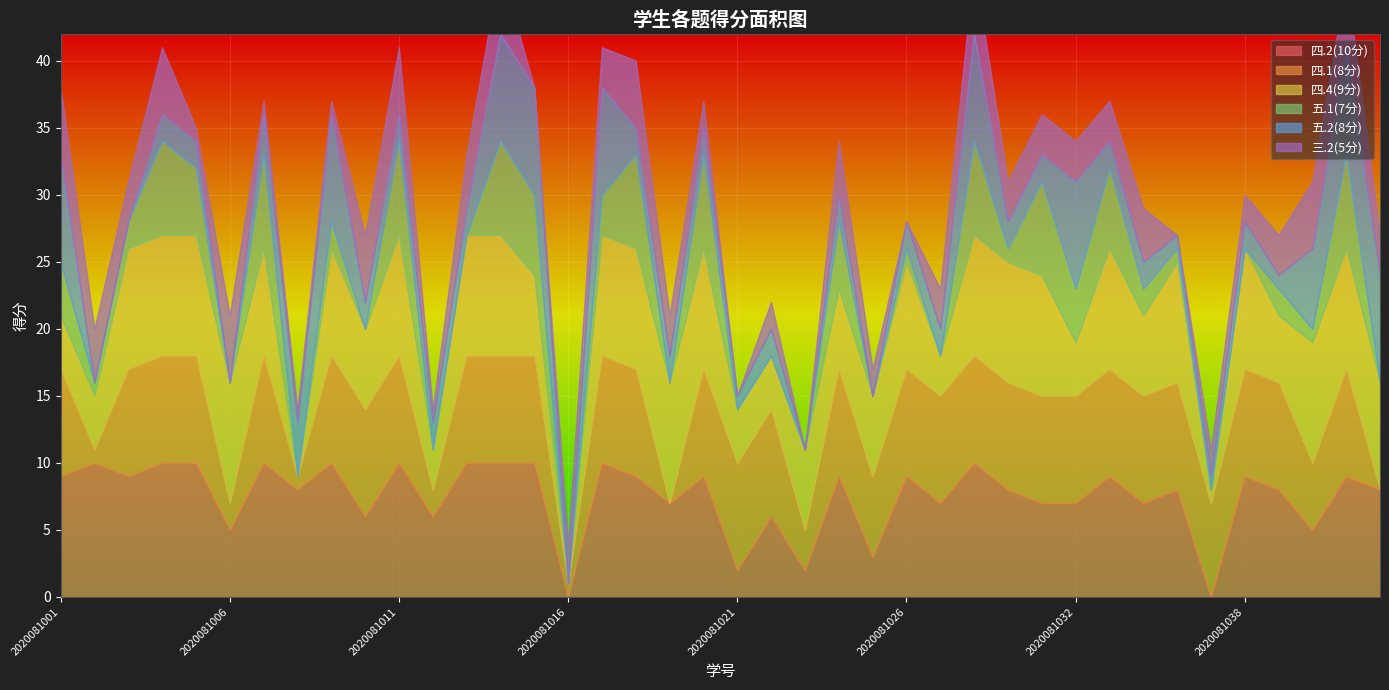

How many interior local valleys does the 四.4(9分) series have?

9